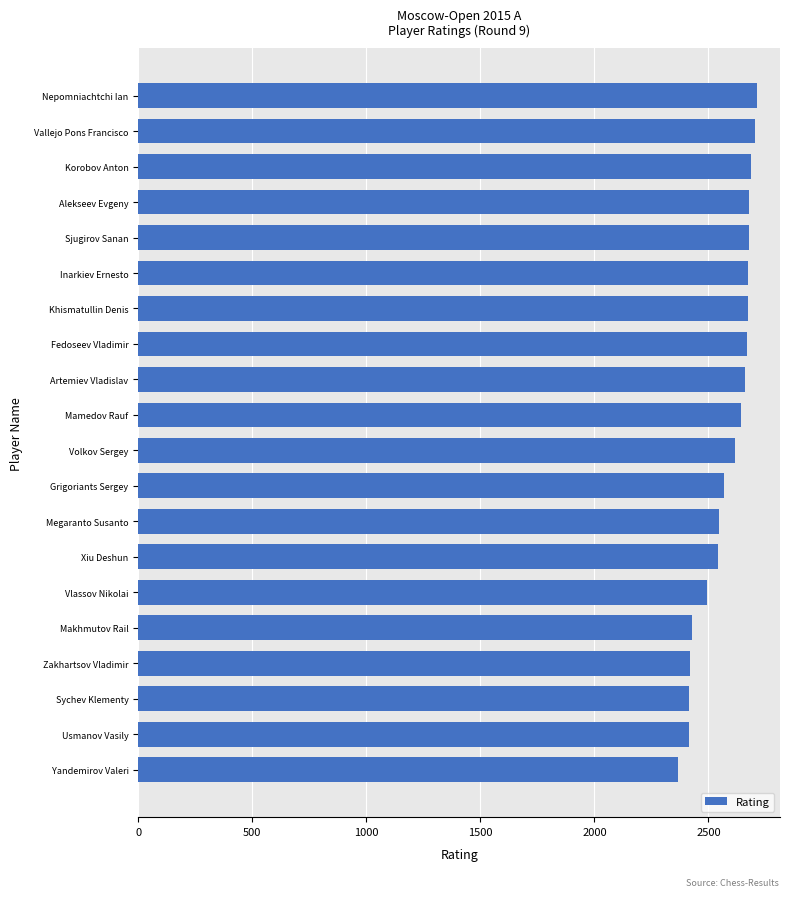

Which has a higher value, Vlassov Nikolai or Korobov Anton?

Korobov Anton